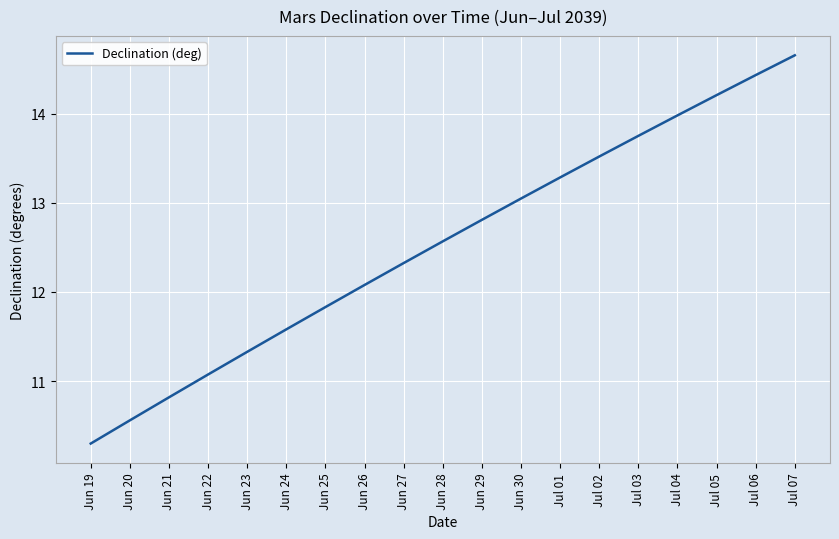

What is the difference between the second highest and second lowest values?

3.9